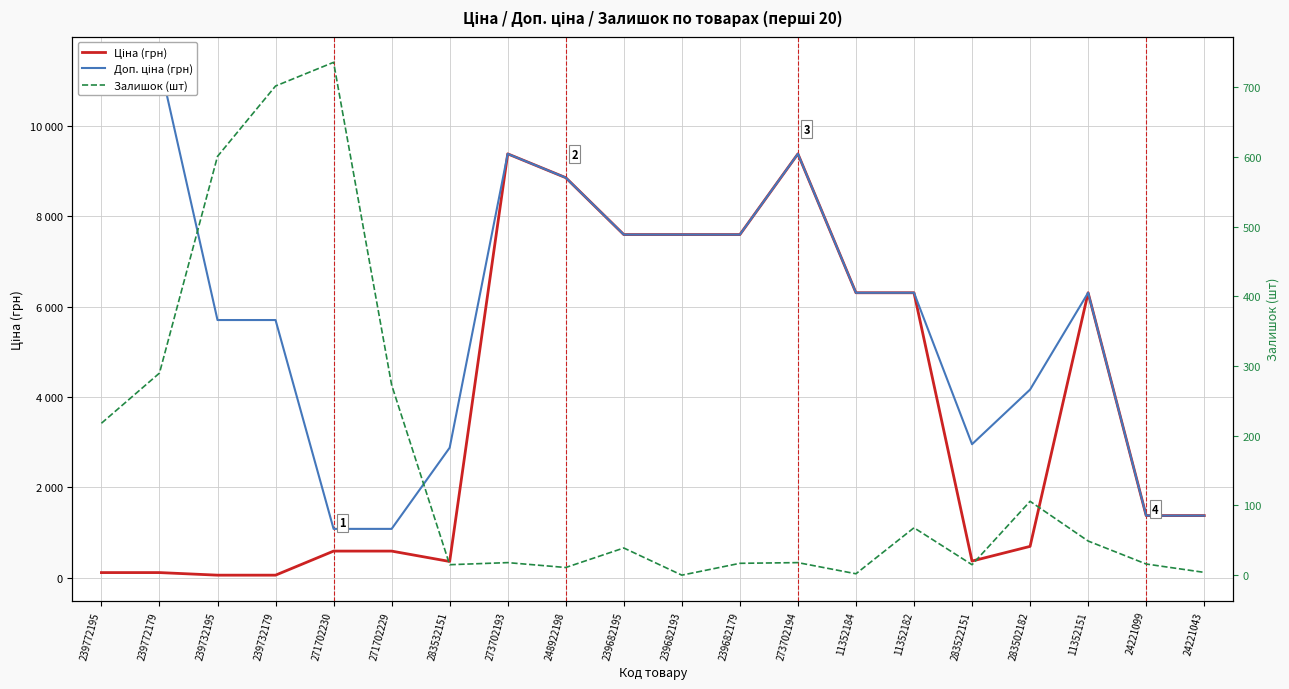

List the series in order of their overall mean, highest first.

Доп. ціна (грн), Ціна (грн), Залишок (шт)